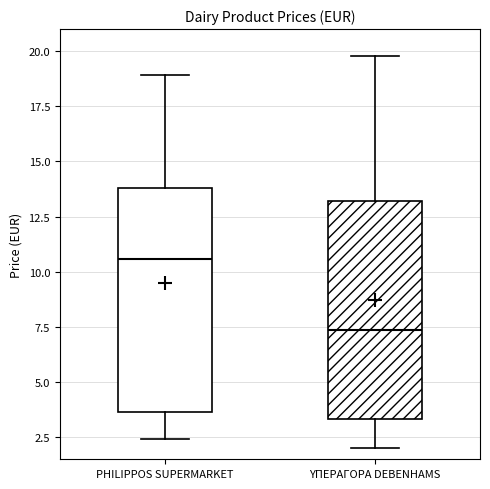

Where does the lower whisker of the box for PHILIPPOS SUPERMARKET end on the y-axis? The values are not printed on the chart, so give them approximately, as read against the axis.

2.5